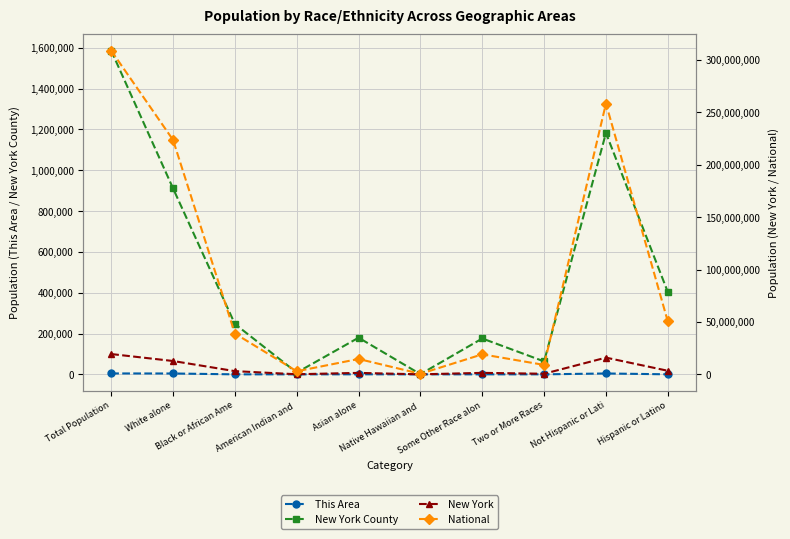

What are all the series names shown in the legend?

This Area, New York County, New York, National